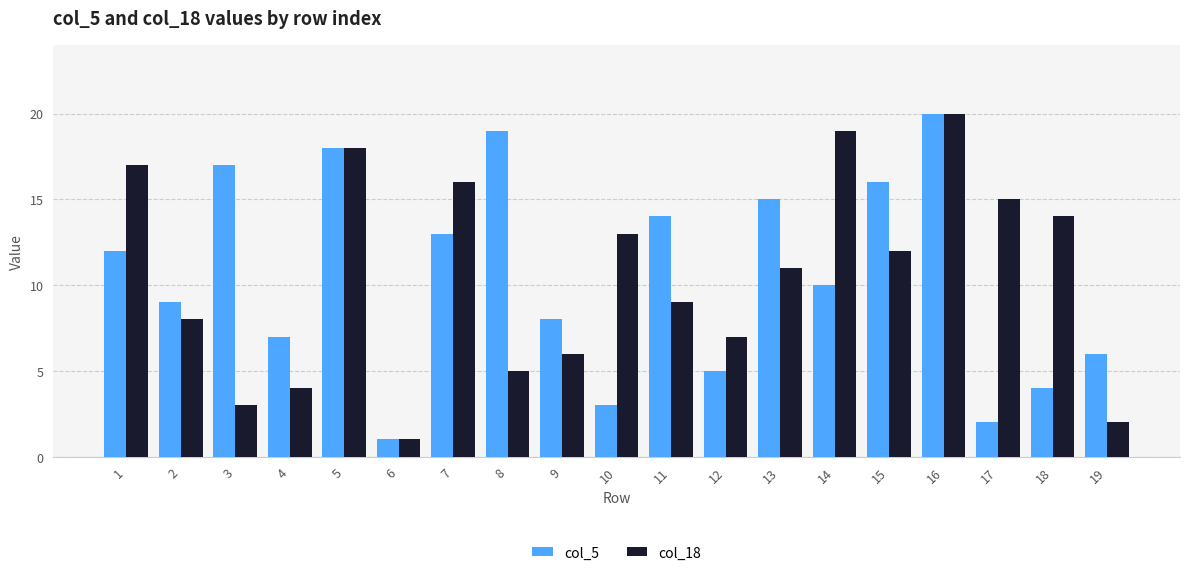

What is the value of the col_5 bar at the 1st from the left?

12